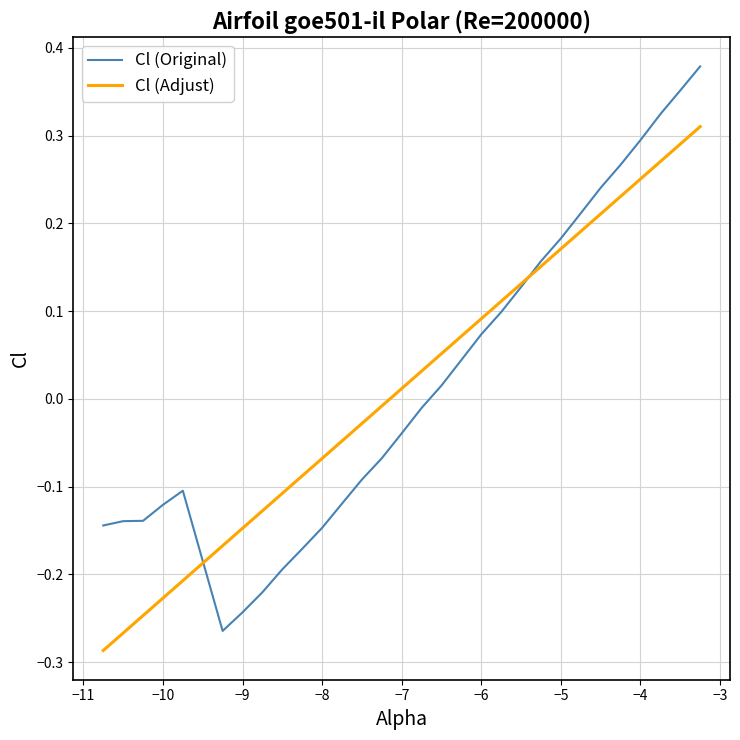

Which series ends up on top after the final intersection of Cl (Adjust) and Cl (Original)?

Cl (Original)